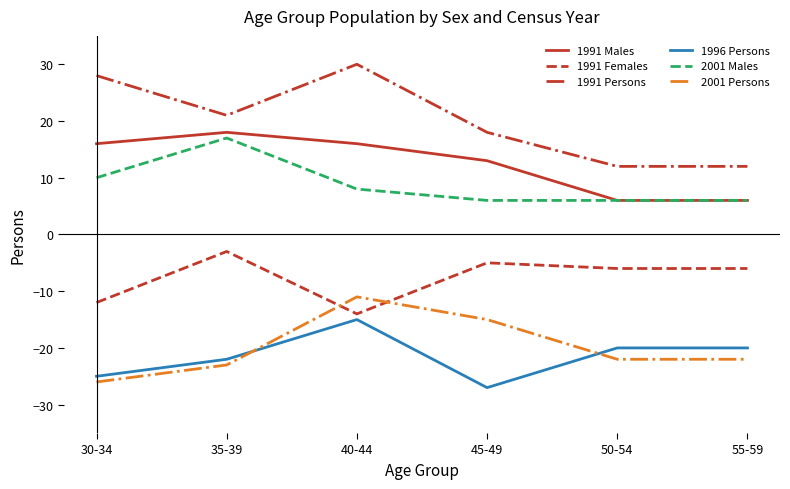

Which label corresponds to the largest value in the chart?

40-44